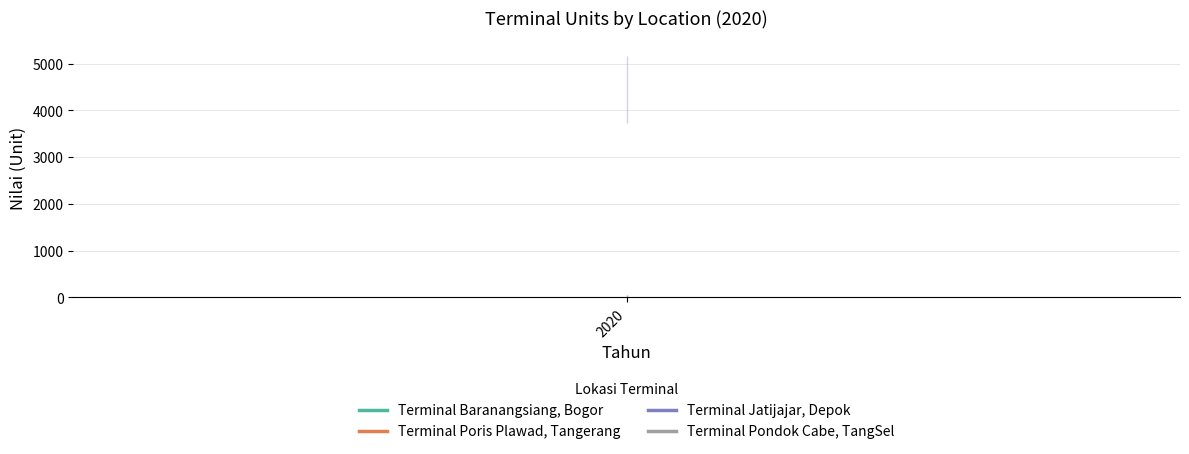

Does the chart have visible grid lines?

Yes